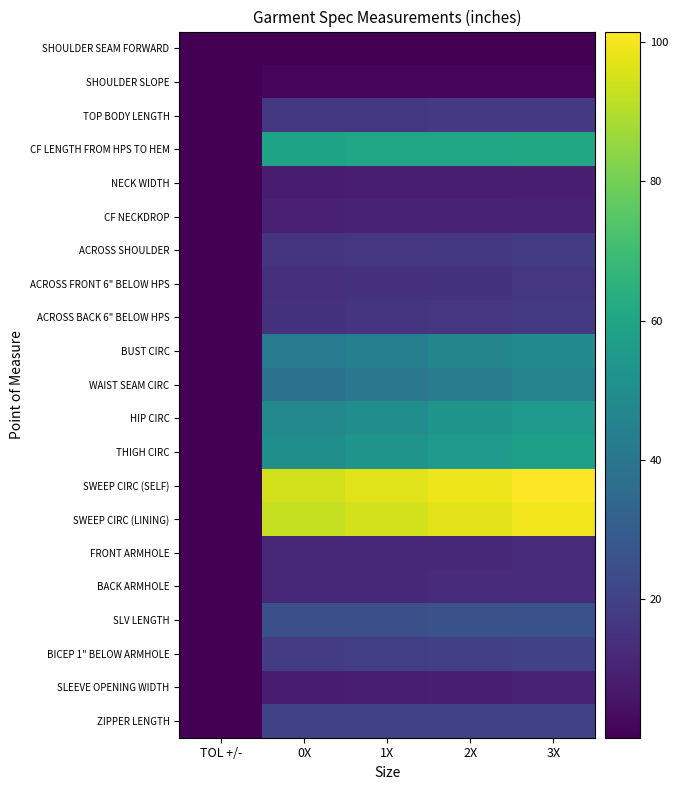

Rank the series at 1X from lowest to highest value.

SHOULDER SEAM FORWARD, SHOULDER SLOPE, NECK WIDTH, SLEEVE OPENING WIDTH, CF NECKDROP, FRONT ARMHOLE, BACK ARMHOLE, ACROSS FRONT 6" BELOW HPS, ACROSS BACK 6" BELOW HPS, ACROSS SHOULDER, TOP BODY LENGTH, BICEP 1" BELOW ARMHOLE, ZIPPER LENGTH, SLV LENGTH, WAIST SEAM CIRC, BUST CIRC, HIP CIRC, THIGH CIRC, CF LENGTH FROM HPS TO HEM, SWEEP CIRC (LINING), SWEEP CIRC (SELF)